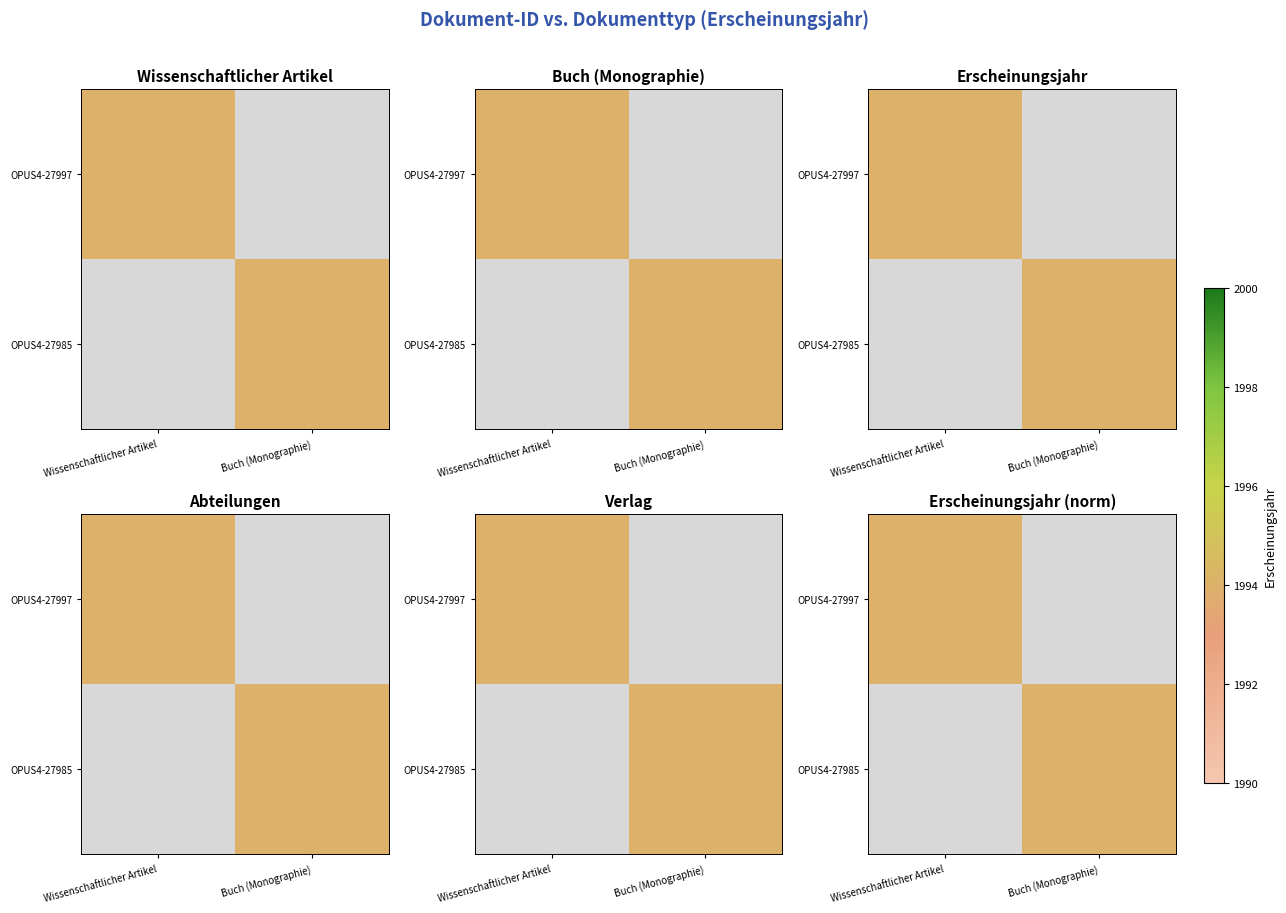

The OPUS4-27997 series shows 0 at Buch (Monographie). True or false?

True